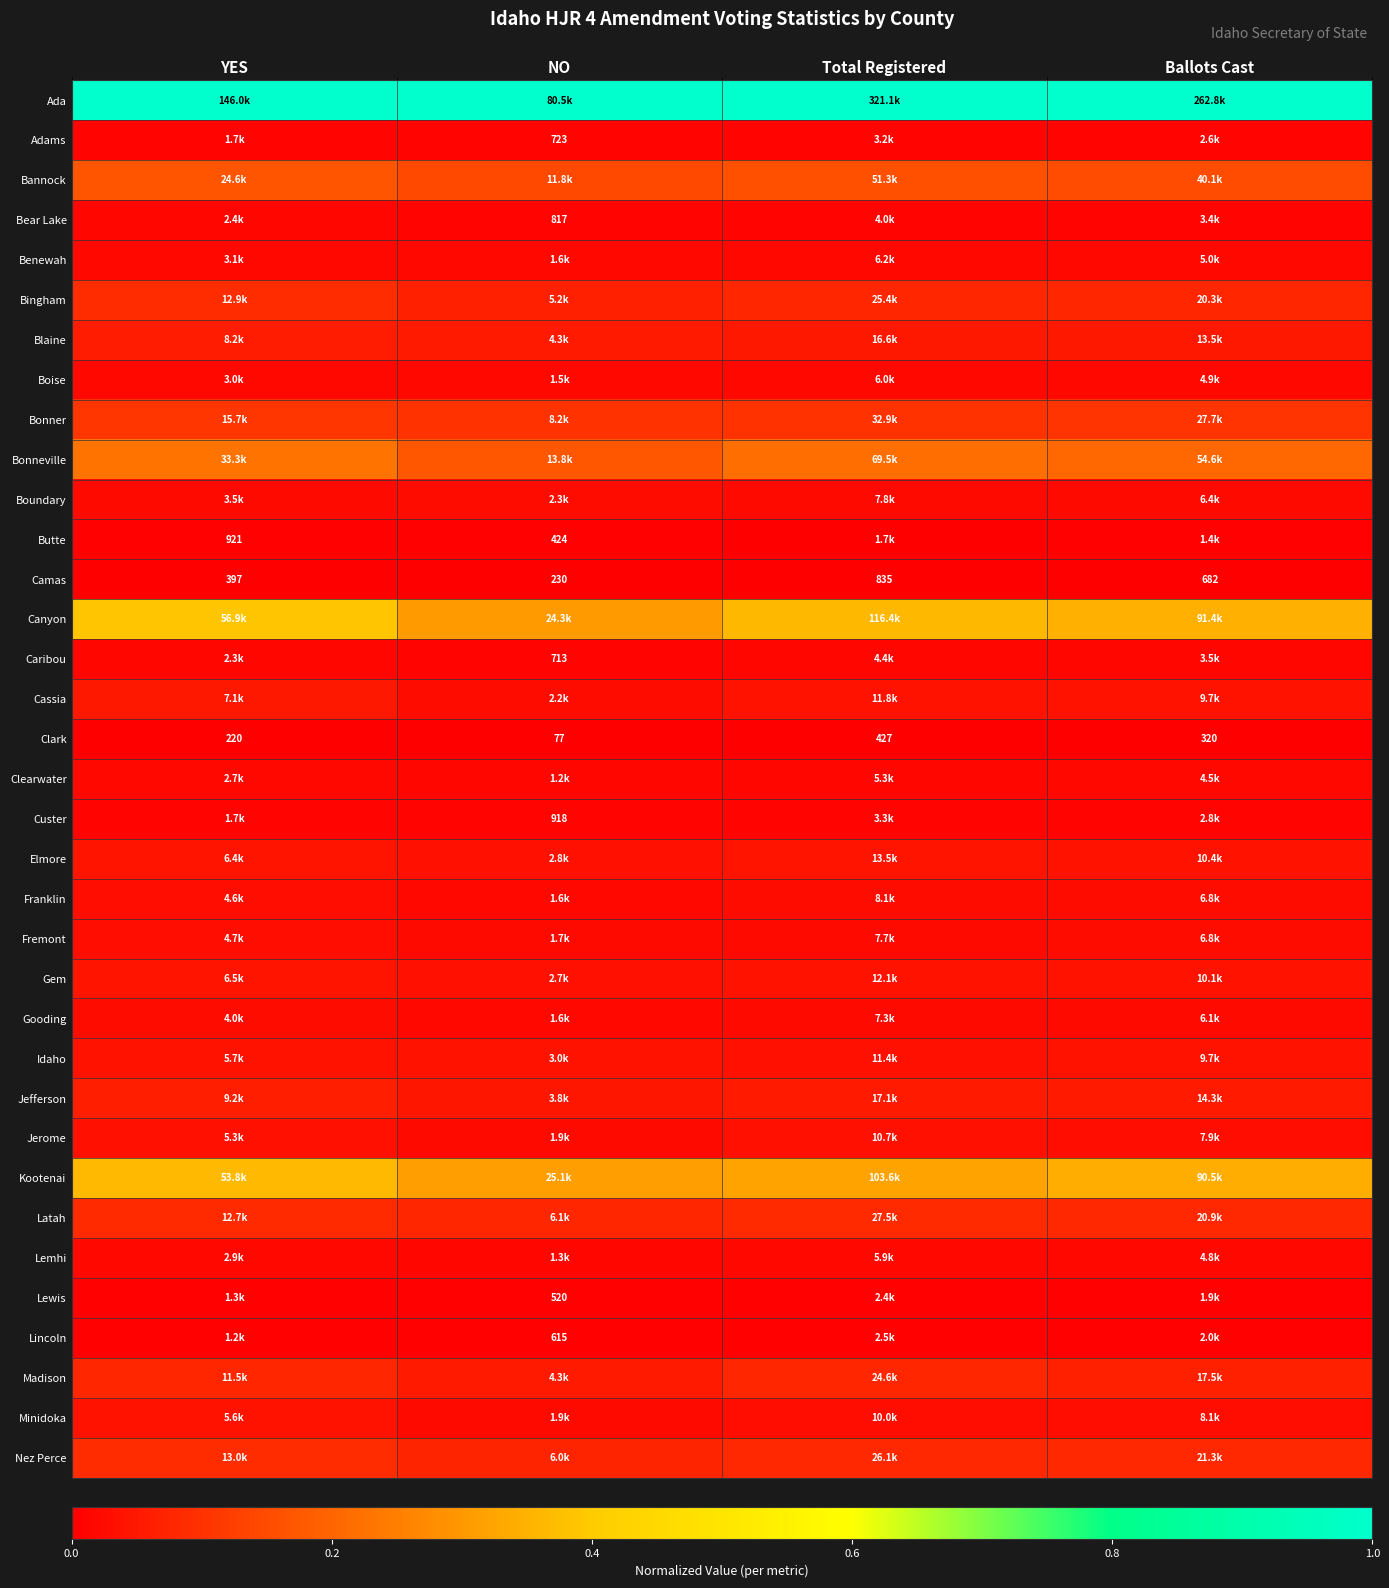

Where is Clark nearest to the value 252?

YES